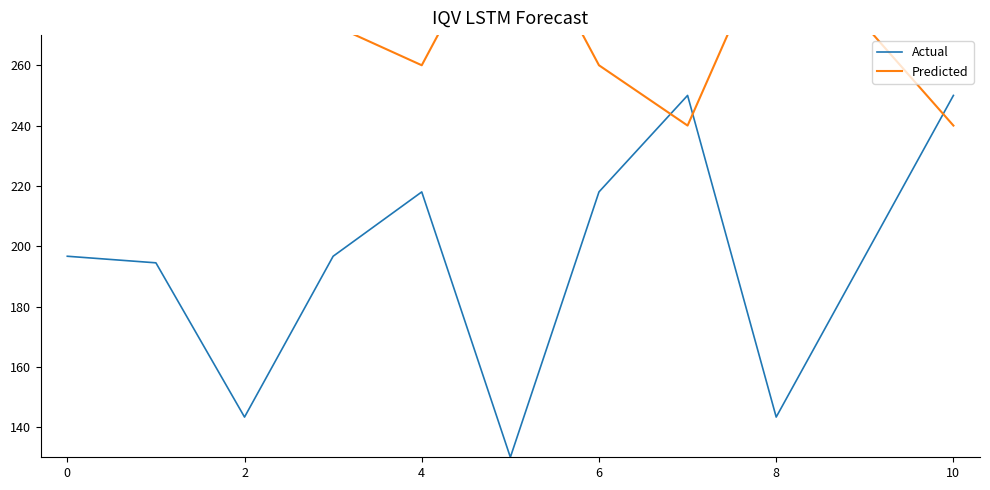

True or false: Actual has a value of 291.2 at 6.

False